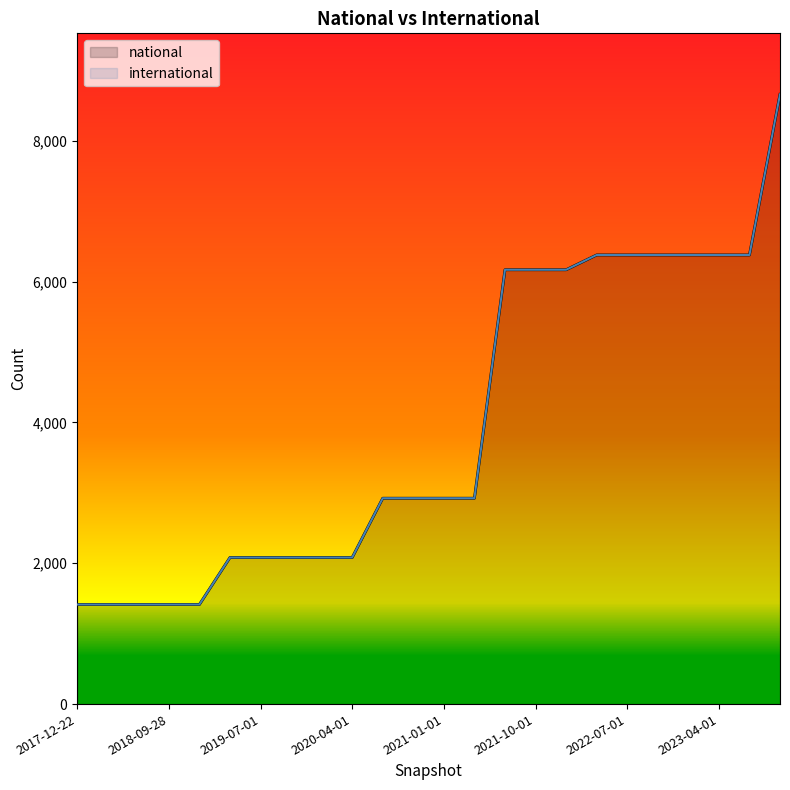

What is the difference between the maximum and minimum values?

7244